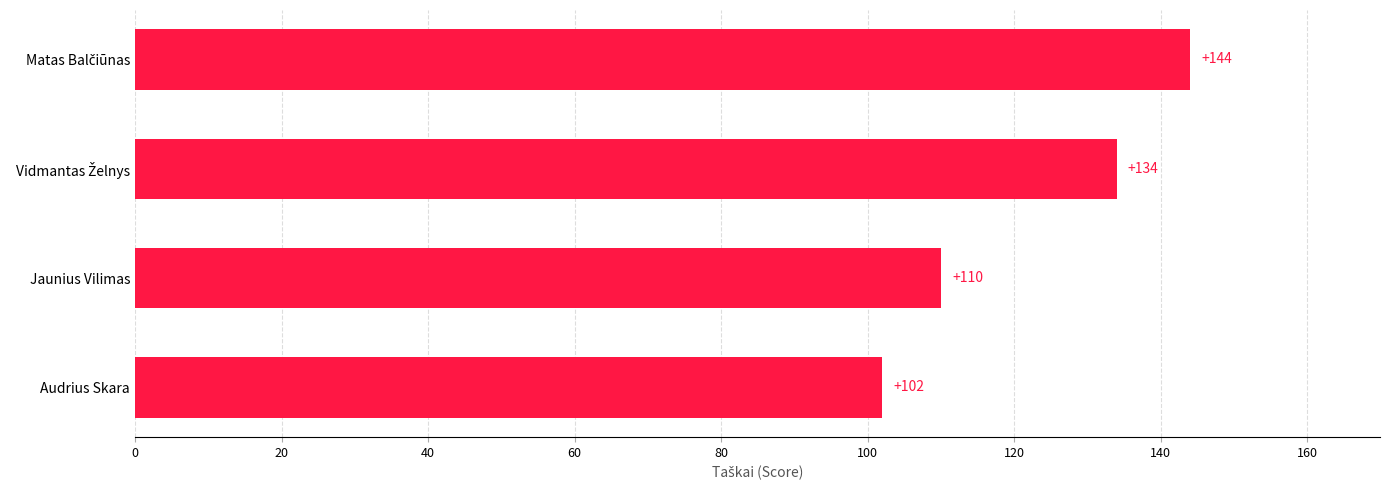

Count the values in the range 110 to 144.

3